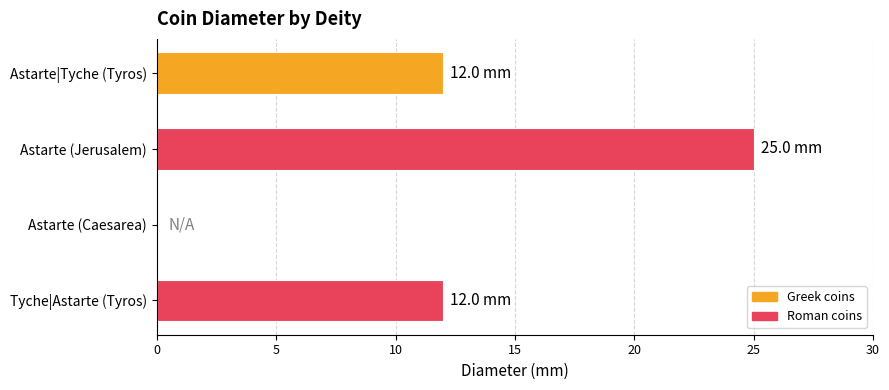

Reading top to bottom, extract all data points from this chart.

Astarte|Tyche (Tyros)=12	Astarte (Jerusalem)=25	Astarte (Caesarea)=0	Tyche|Astarte (Tyros)=12